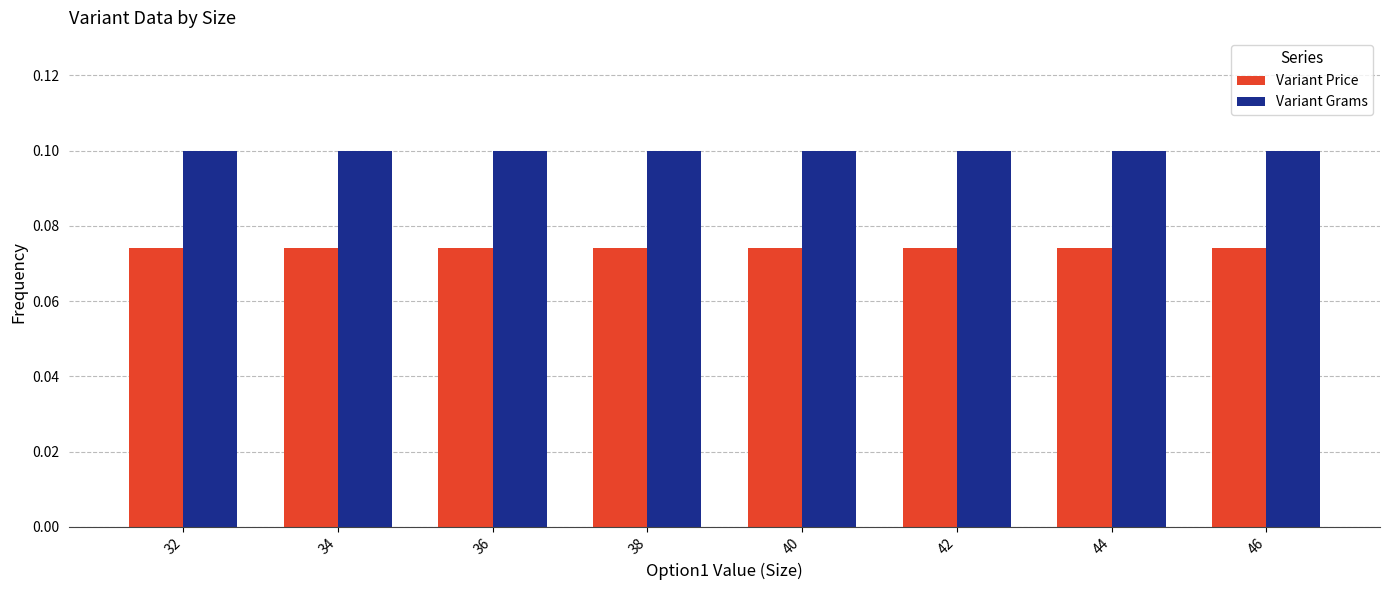

What are all the series names shown in the legend?

Variant Price, Variant Grams